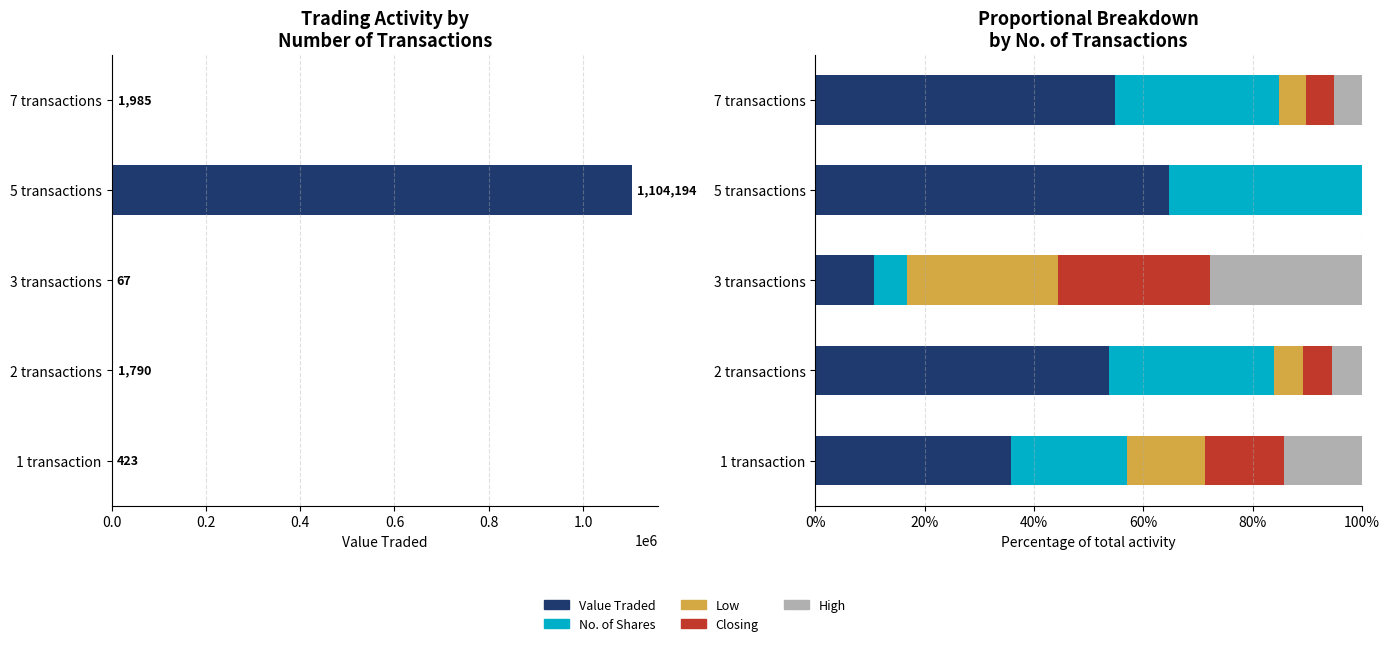

What is the total value across all series at 1 transaction?

100.0